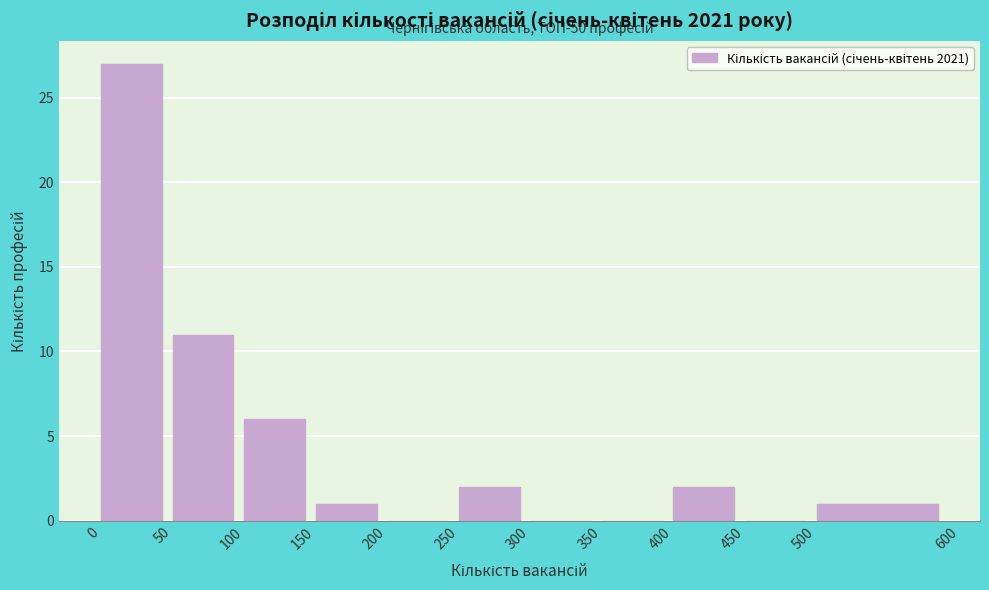

Which range on the x-axis has the tallest bar?

0 to 50